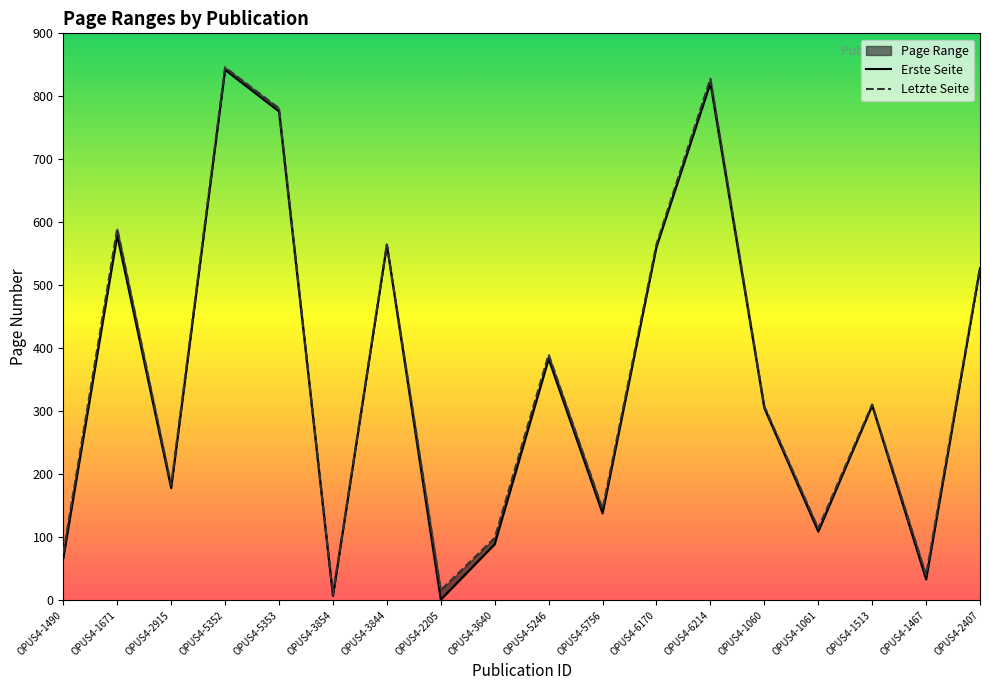

Reading right to left, extract all data points from this chart.

Erste Seite: OPUS4-2407=527	OPUS4-1467=33	OPUS4-1513=309	OPUS4-1061=109	OPUS4-1060=305	OPUS4-6214=821	OPUS4-6170=561	OPUS4-5756=138	OPUS4-5246=383	OPUS4-3640=89	OPUS4-2205=1	OPUS4-3844=564	OPUS4-3854=7	OPUS4-5353=776	OPUS4-5352=842	OPUS4-2915=178	OPUS4-1671=579	OPUS4-1490=67
Letzte Seite: OPUS4-2407=529	OPUS4-1467=40	OPUS4-1513=311	OPUS4-1061=114	OPUS4-1060=308	OPUS4-6214=828	OPUS4-6170=565	OPUS4-5756=145	OPUS4-5246=390	OPUS4-3640=99	OPUS4-2205=16	OPUS4-3844=565	OPUS4-3854=9	OPUS4-5353=781	OPUS4-5352=846	OPUS4-2915=183	OPUS4-1671=590	OPUS4-1490=75